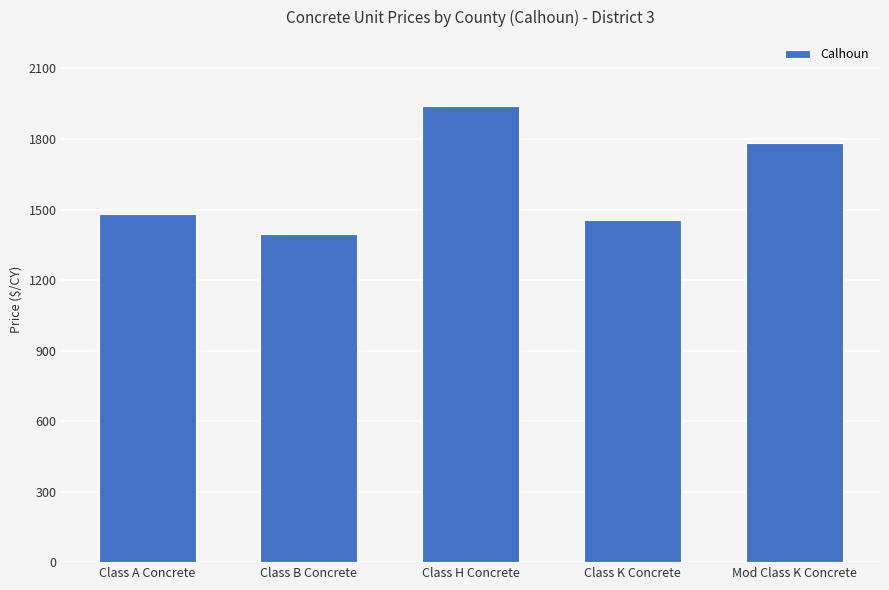

Are the bars horizontal?

No